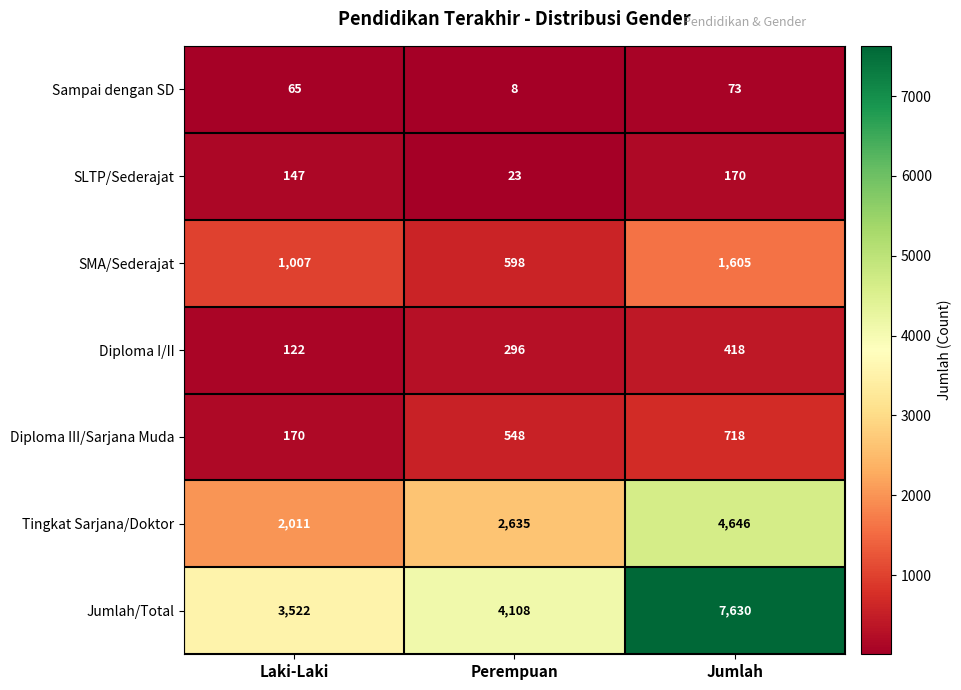

What is the total value across all series at Perempuan?

8216